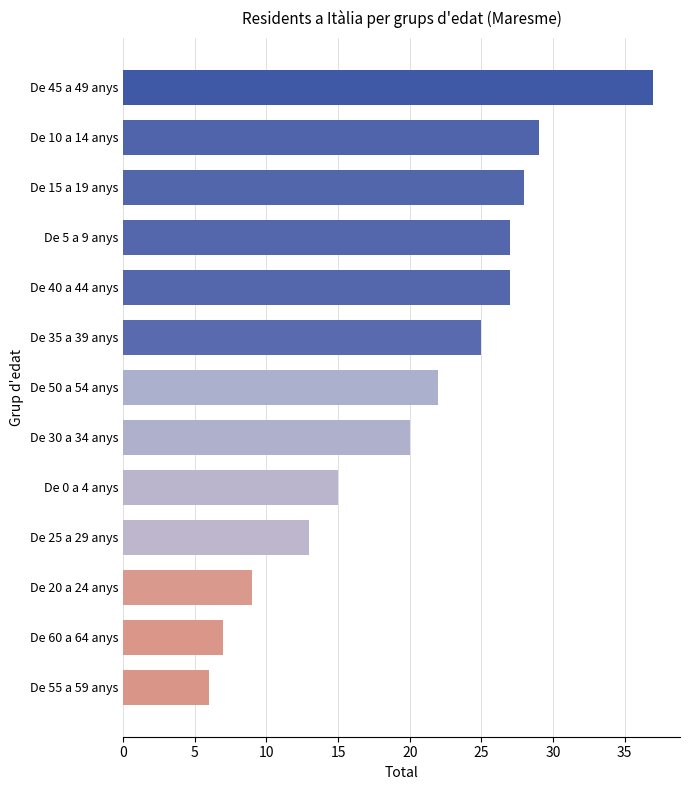

True or false: the data shows 20 at De 30 a 34 anys.

True